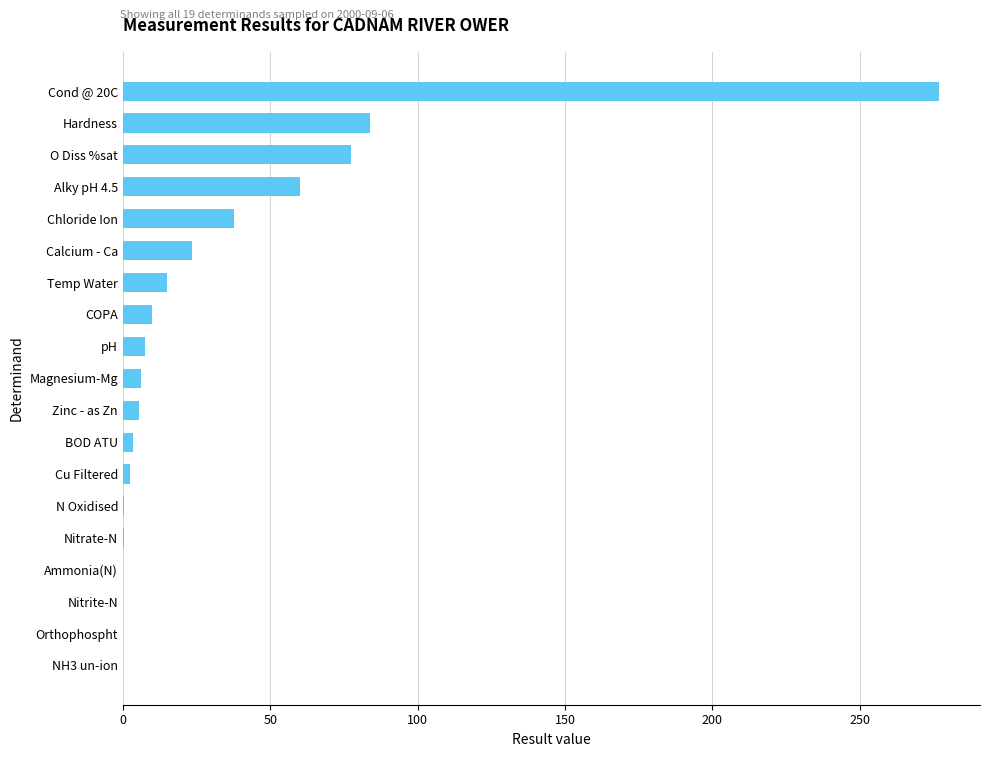

Between Temp Water and N Oxidised, which is larger?

Temp Water